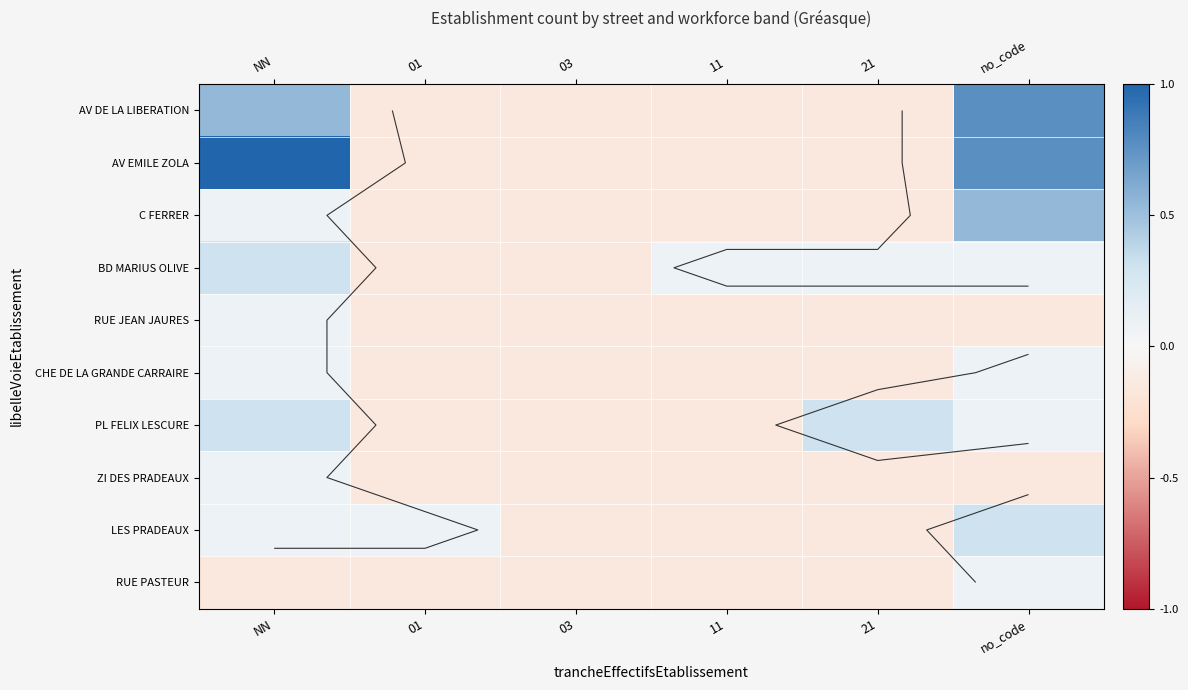

The value of RUE PASTEUR at 21 is -0.1. True or false?

False